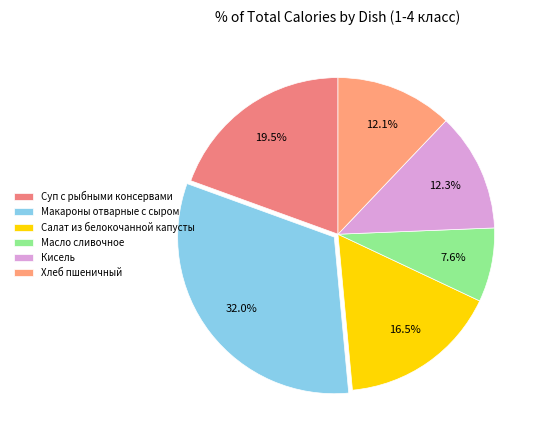

To the nearest percent, what portion does Макароны отварные с сыром represent?

32%